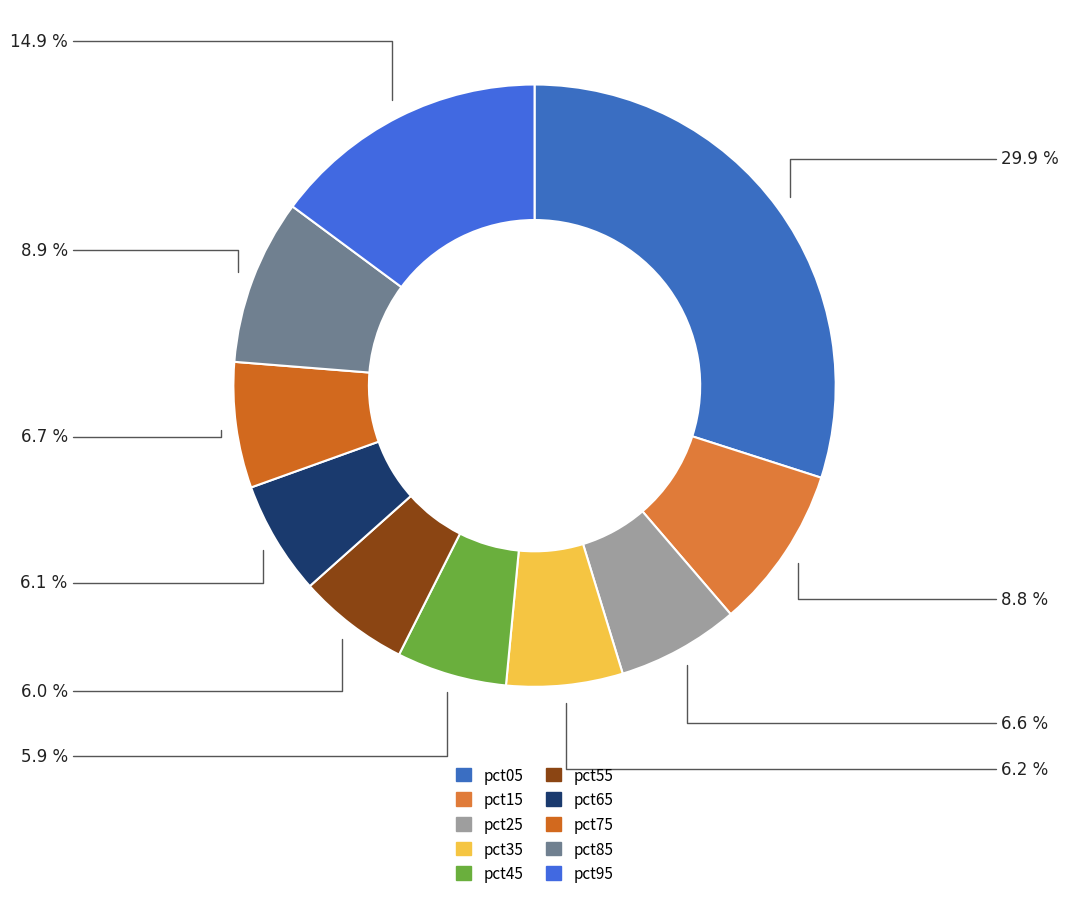

True or false: pct25 accounts for 15% of the total.

False